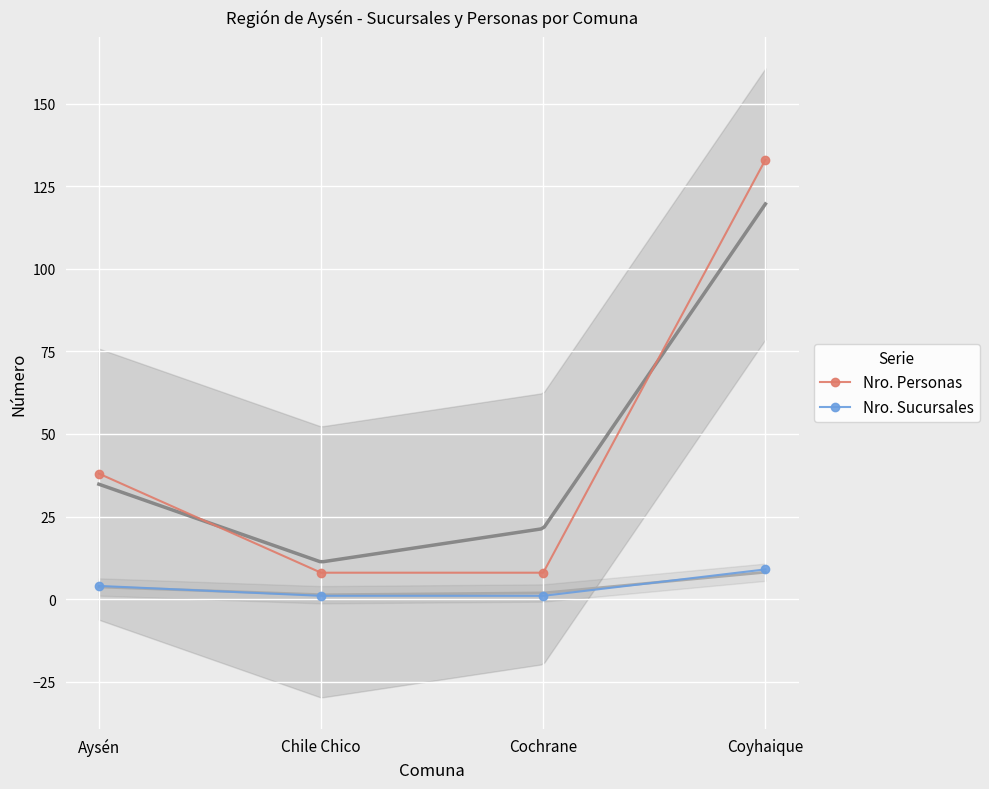

What is the greatest value displayed?

133